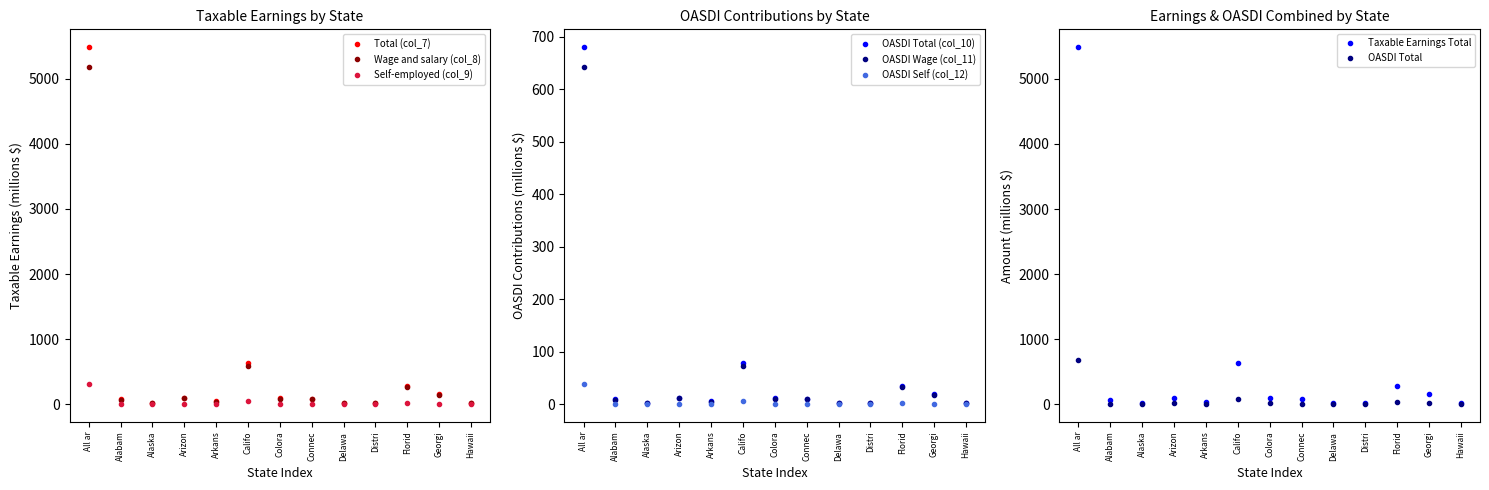

True or false: OASDI Wage (col_11) has more than 1 interior local peaks.

True